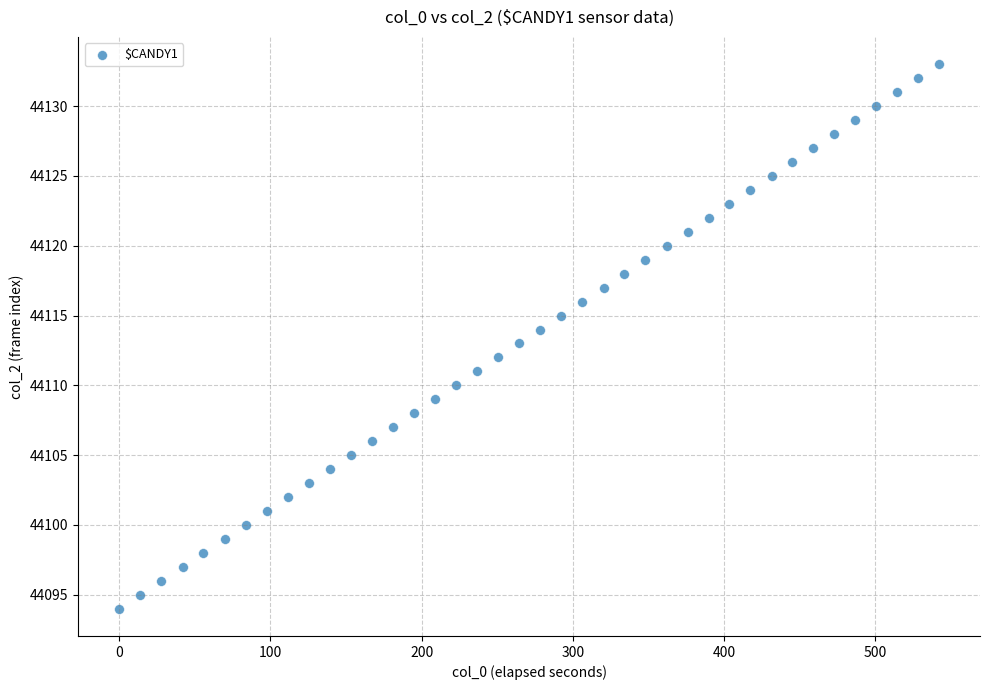

What is the range of Y values (max minus min)?

39